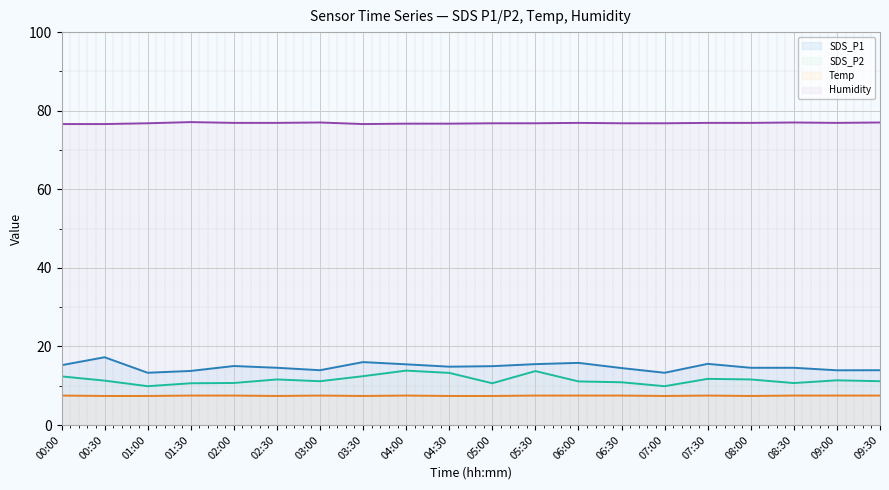

At 01:00, list the series in order from smallest to largest.

Temp line, SDS_P2 line, SDS_P1 line, Humidity line